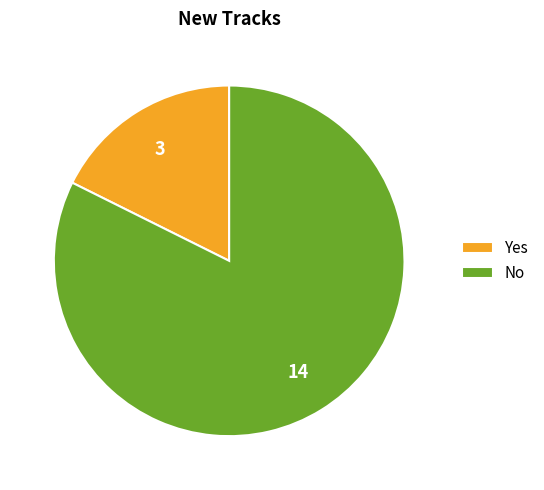

Count the number of slices in the pie.

2